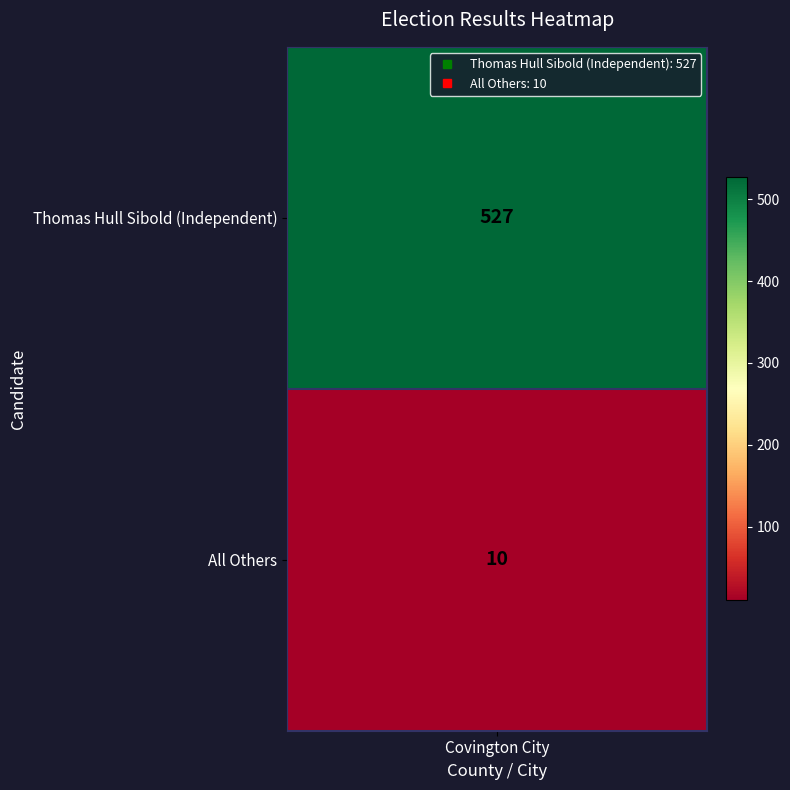

List the labels in order of value, largest first.

0, 1